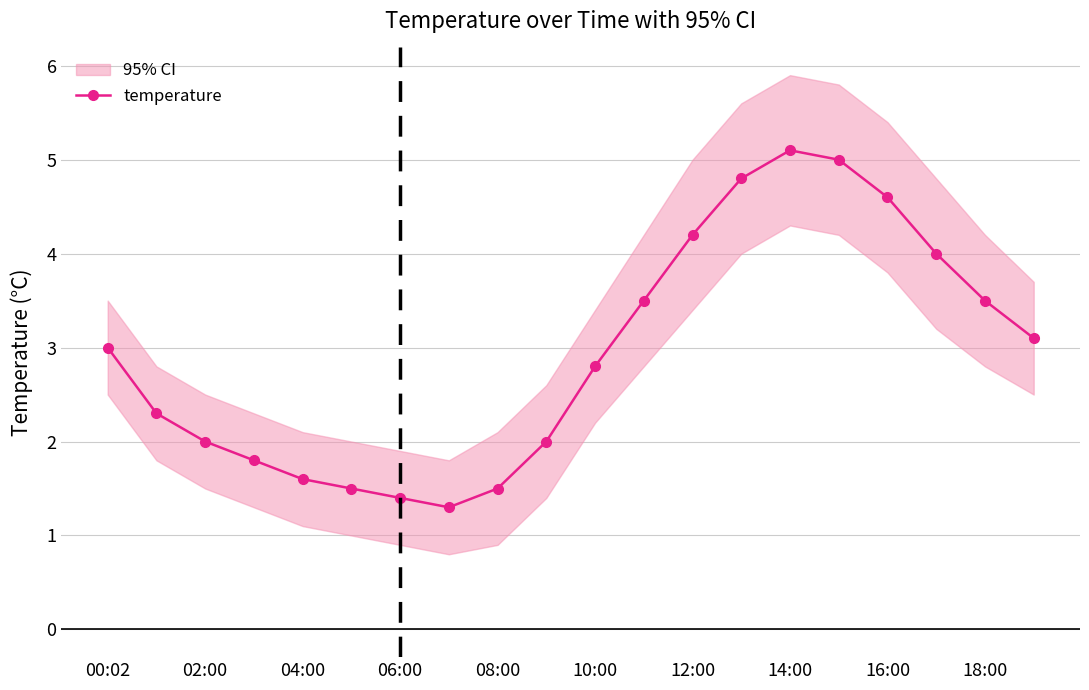

True or false: temperature has a value of 4.6 at 18:00.

False